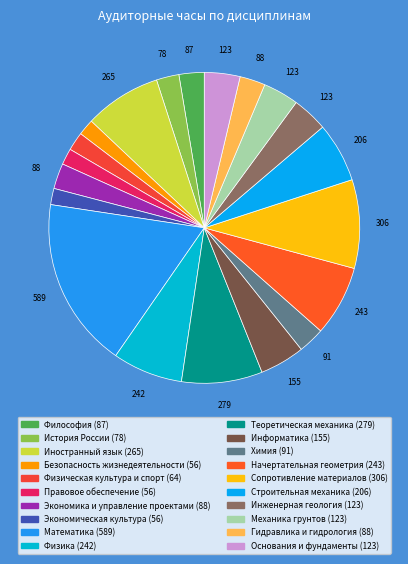

How many slices are in this pie chart?

20